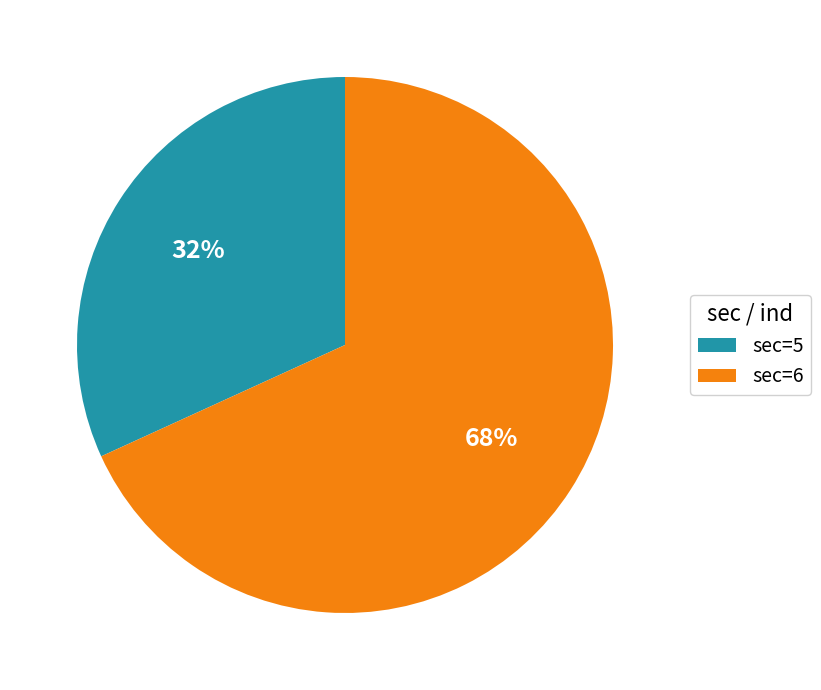

Is it true that sec=6 is 68% of the pie?

True